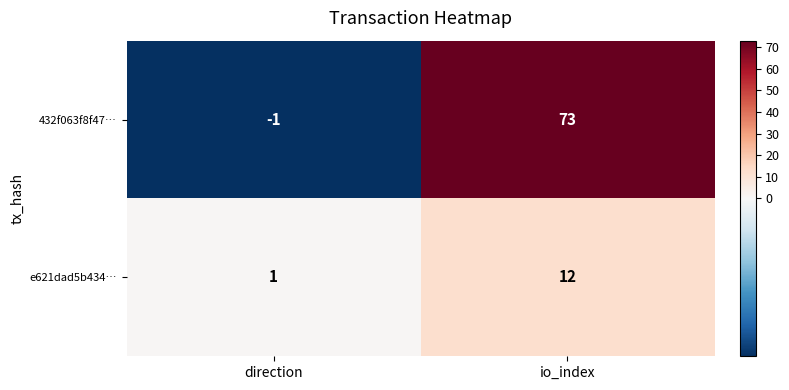

At which category does the chart reach its peak across all series?

io_index